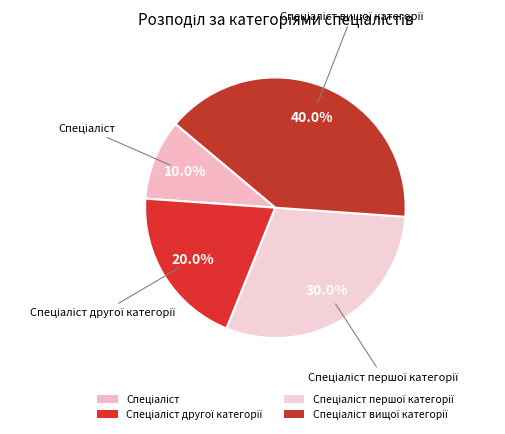

Does any single category account for the majority?

No